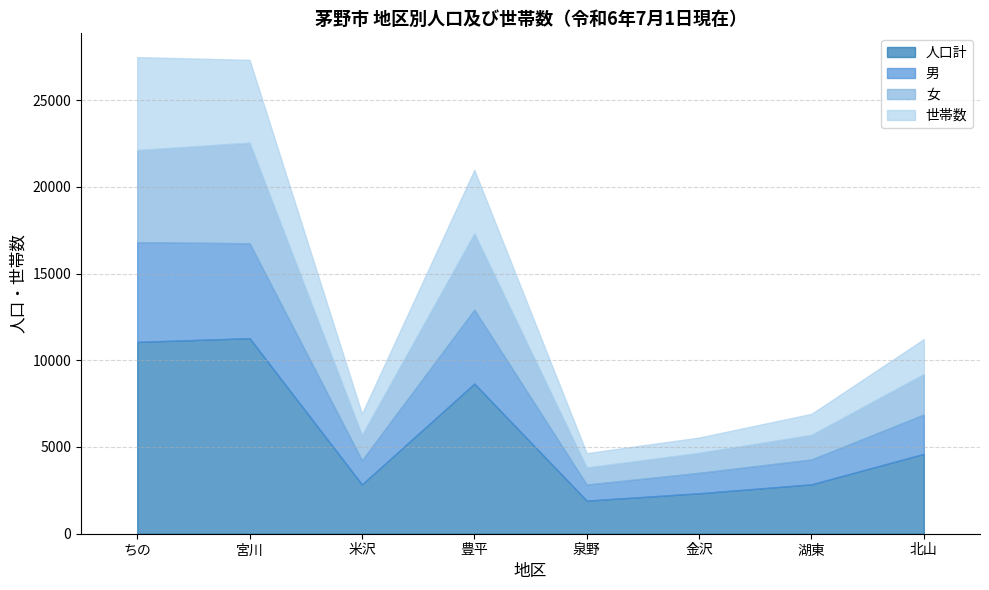

At which category is the sum across all series the highest?

ちの